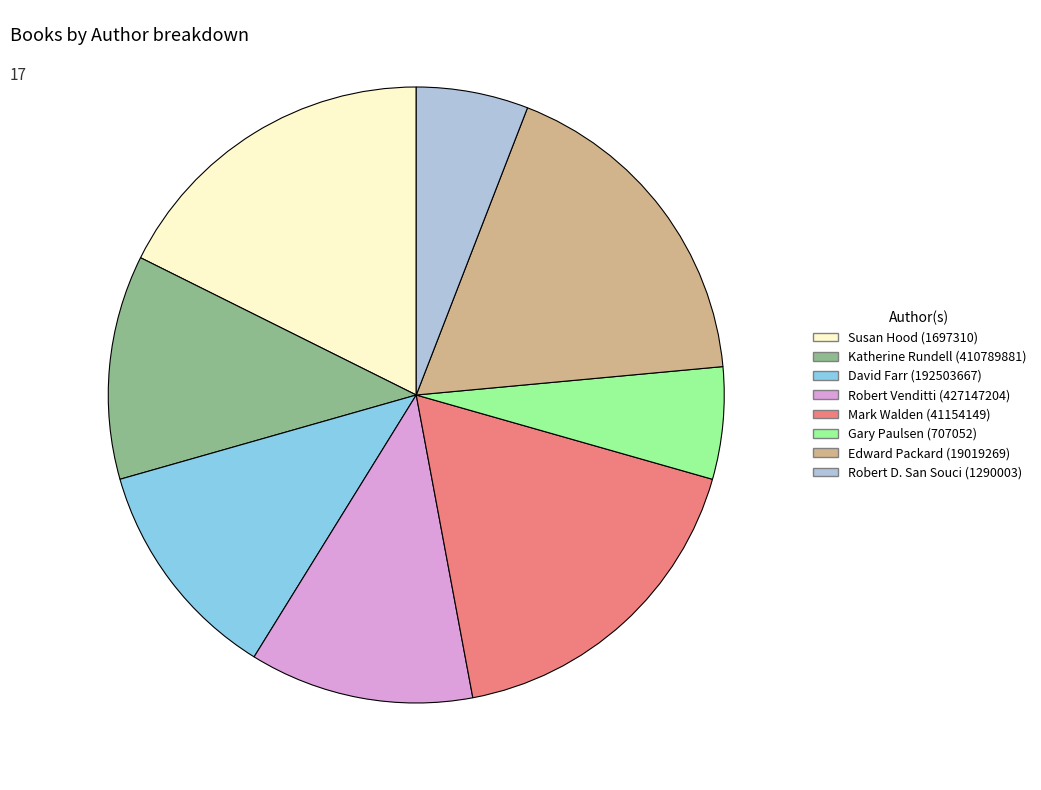

Does any single category account for the majority?

No